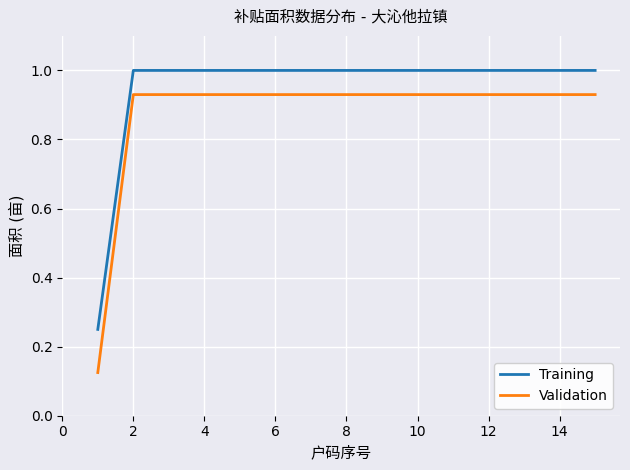

Which series has the widest spread of values?

Validation